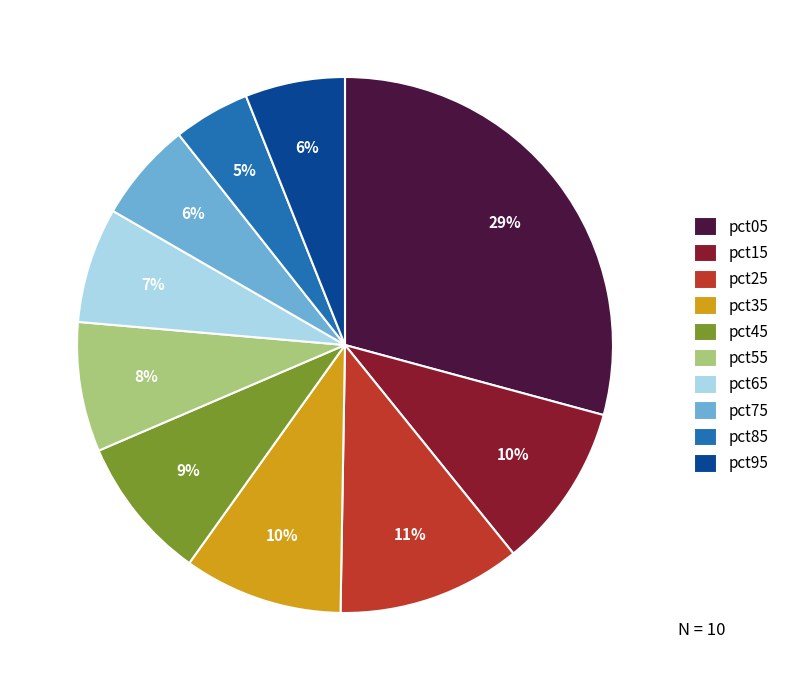

Which slice is the largest?

pct05